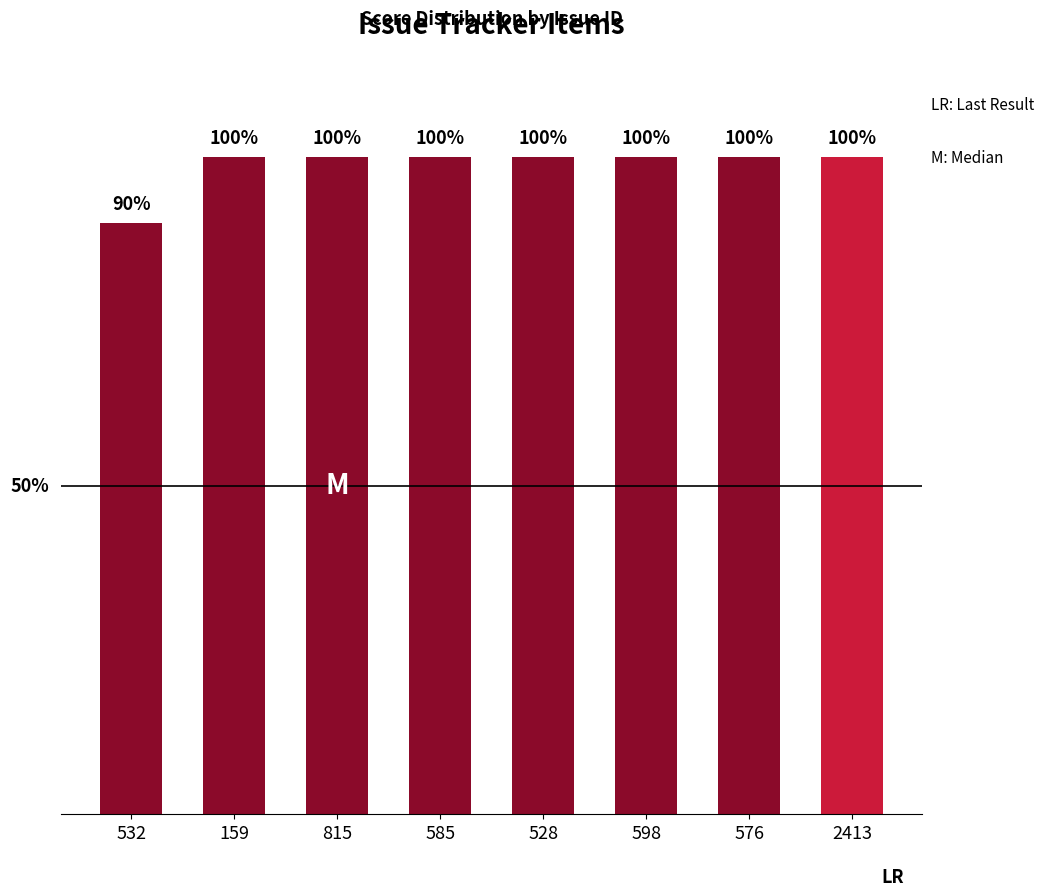

What is the value of the 4th bar from the left?

100